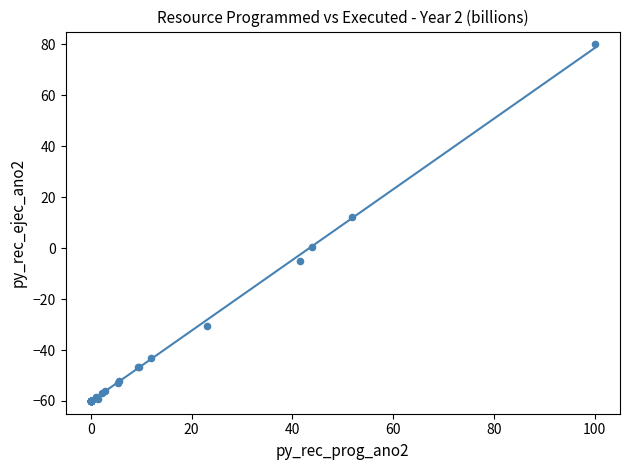

What Y value in the scatter plot is closest to 10?

12.1